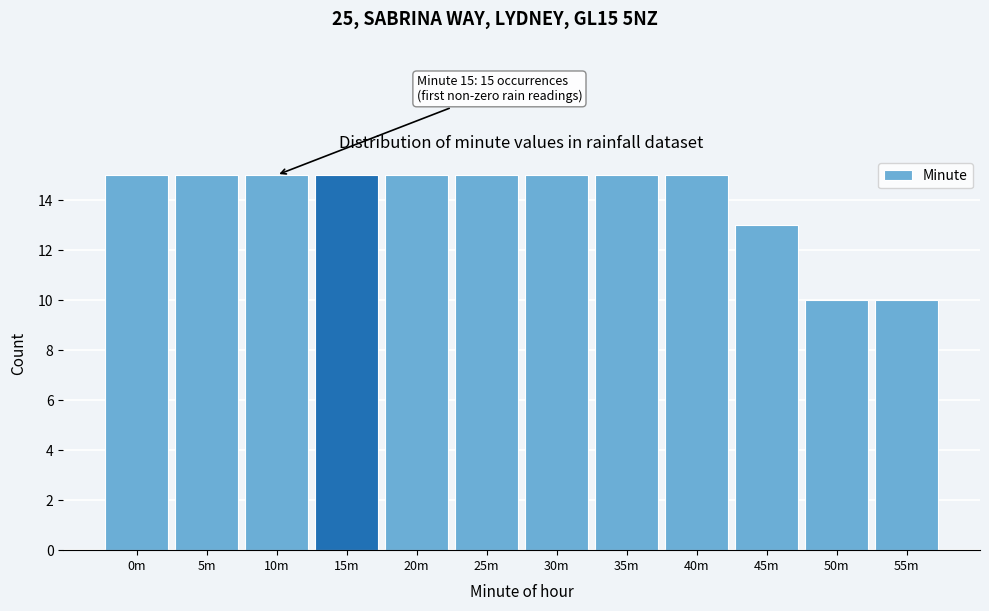

Reading left to right, extract all data points from this chart.

15	15	15	15	15	15	15	15	15	13	10	10